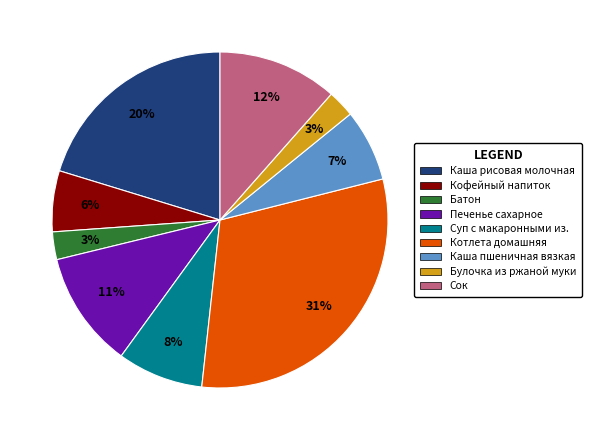

To the nearest percent, what is the average slice percentage?

11%